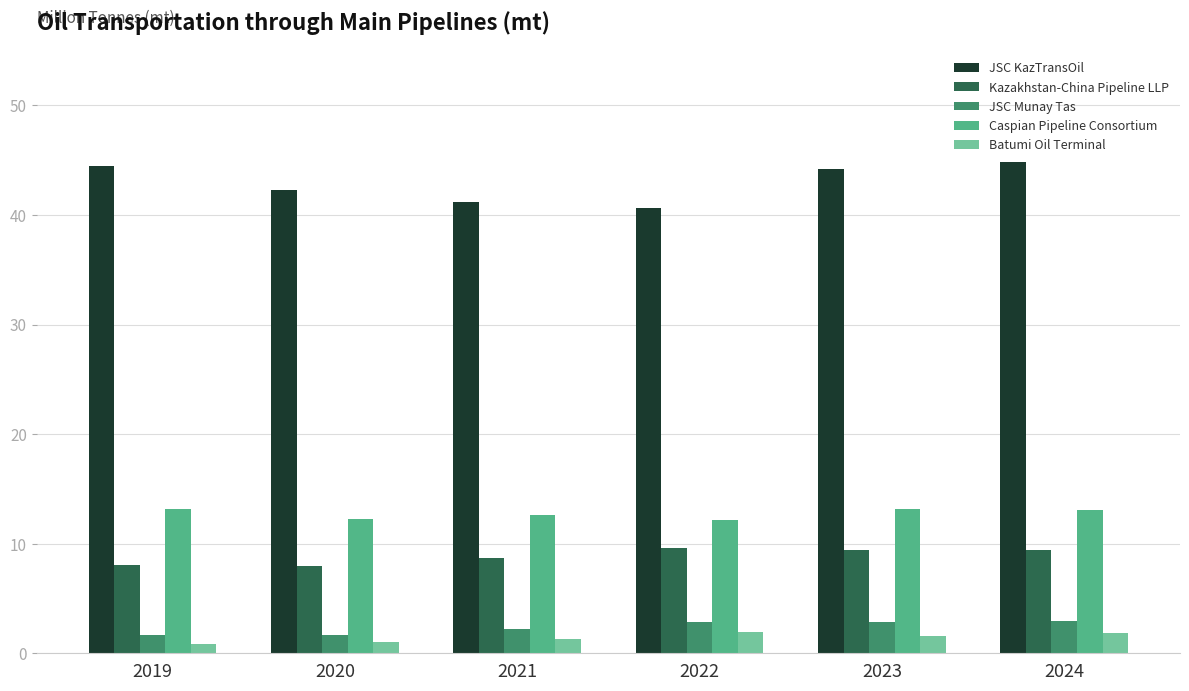

Which series has the widest spread of values?

JSC KazTransOil